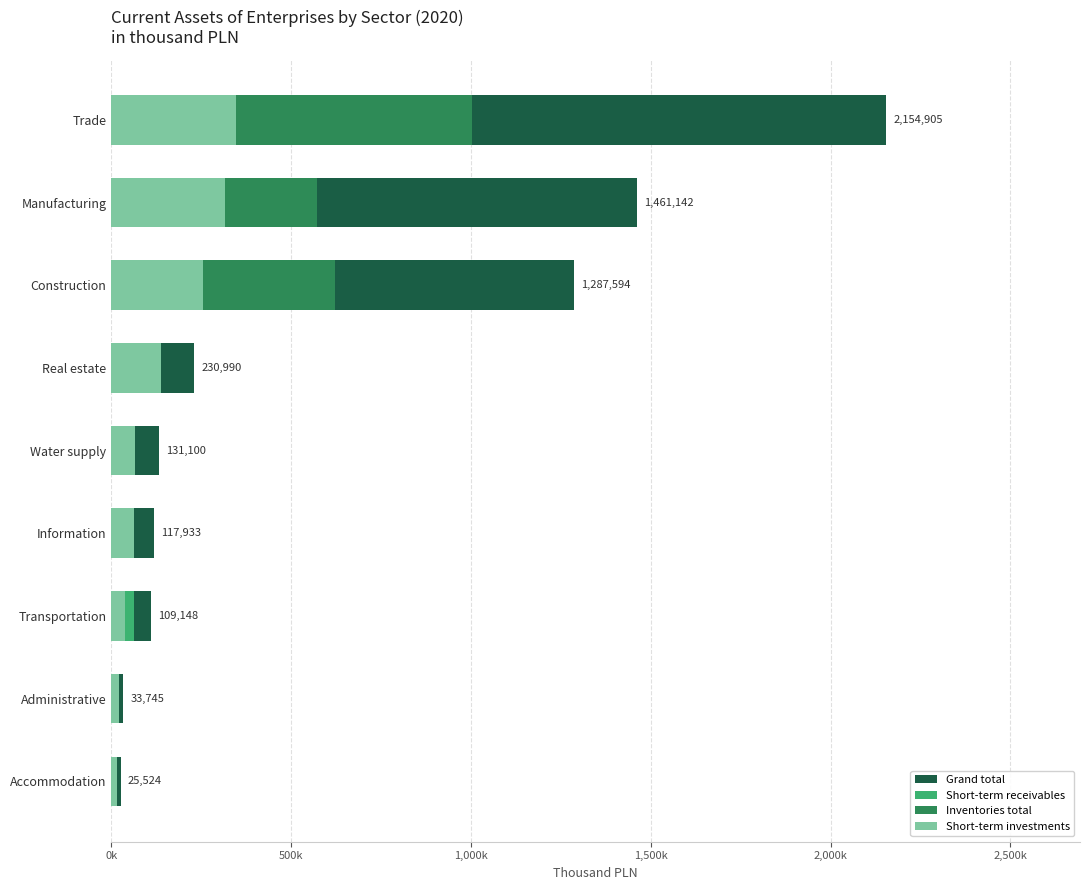

How many bars are there in each group?

4